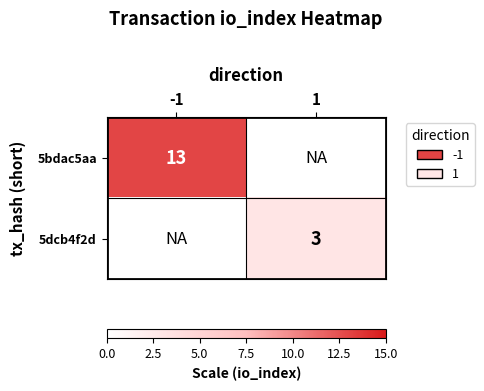

At how many categories does at least one series exceed 3?

1